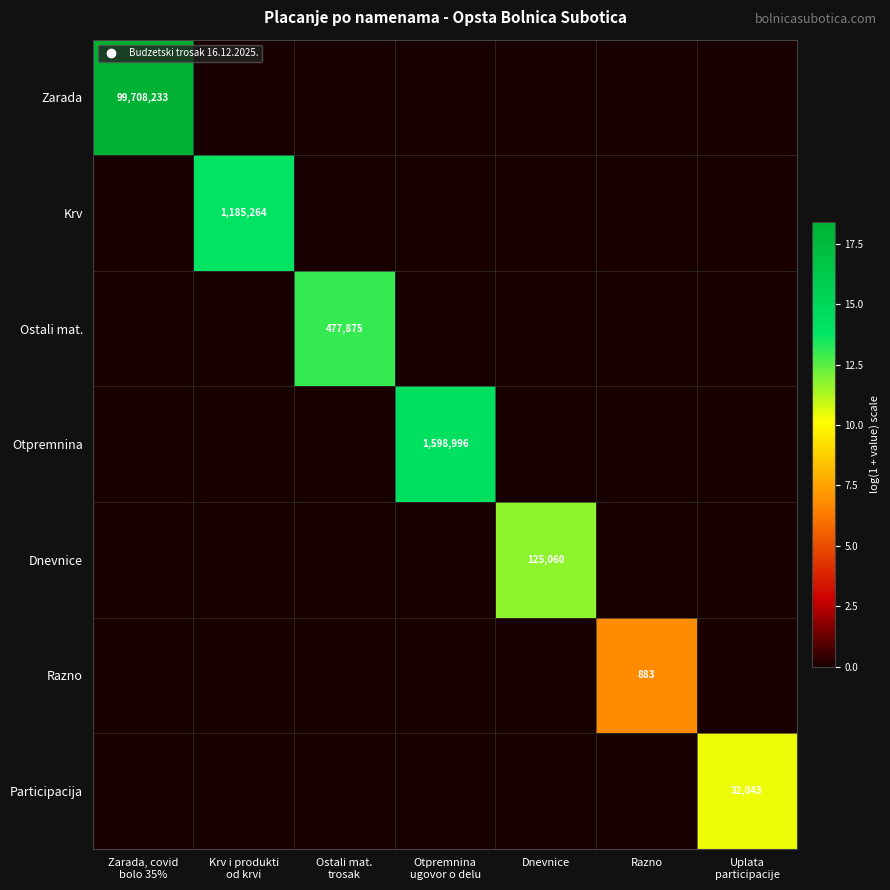

Which series changed the most between Zarada, covid bolo 35% and Razno?

Zarada